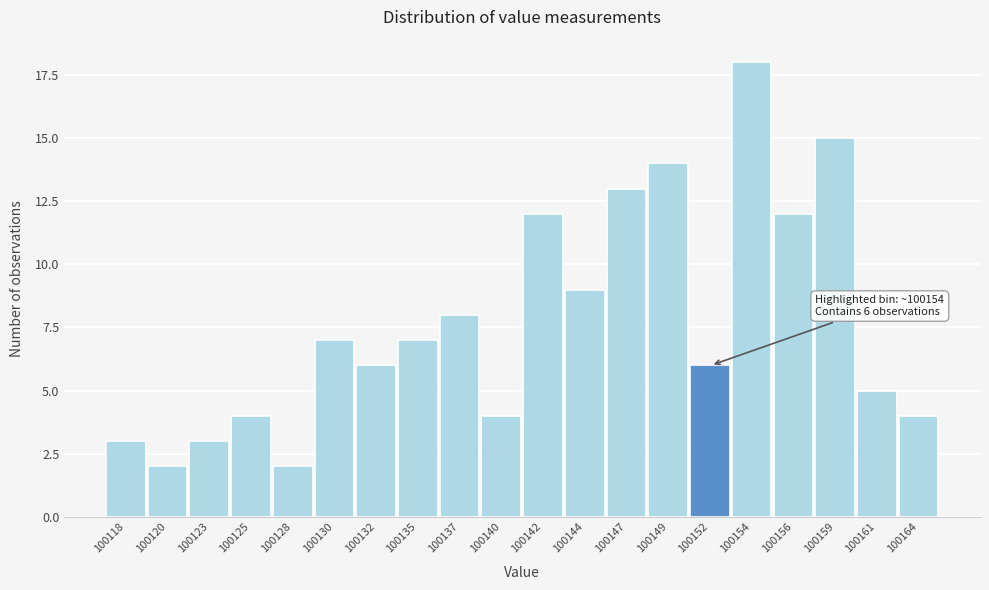

Reading left to right, list all the values displayed in this chart.

100118=3	100120=2	100123=3	100125=4	100128=2	100130=7	100132=6	100135=7	100137=8	100140=4	100142=12	100144=9	100147=13	100149=14	100152=6	100154=18	100156=12	100159=15	100161=5	100164=4